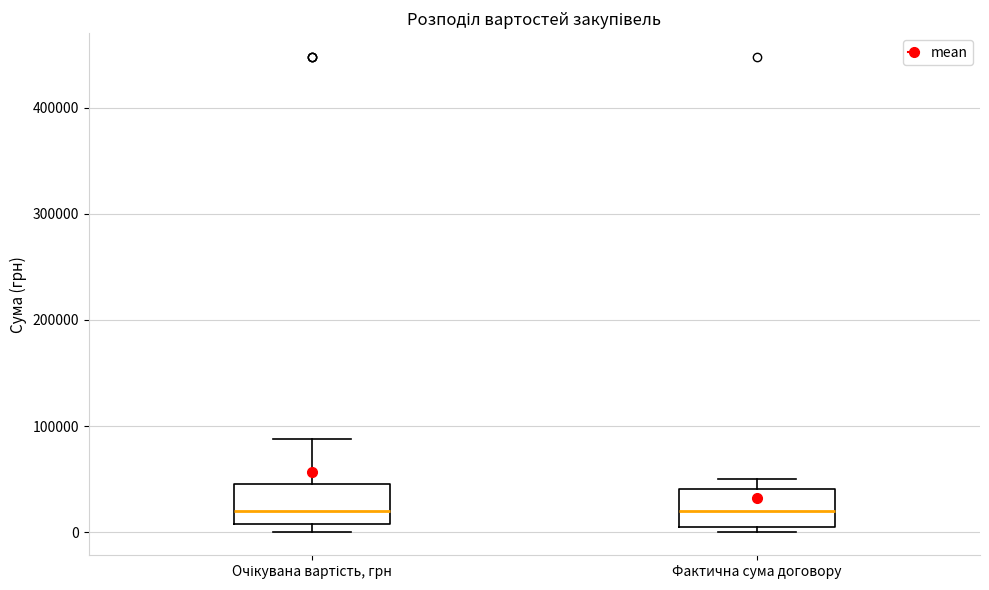

Reading left to right, read every box against the y-axis: the position of its median line, the range the box covers, and the ends of its whiskers. The values are not printed on the chart, so give them approximately, as read against the axis.

Очікувана вартість, грн: median 20000, box 10000 to 40000, whiskers 0 to 90000
Фактична сума договору: median 20000, box 10000 to 40000, whiskers 0 to 50000